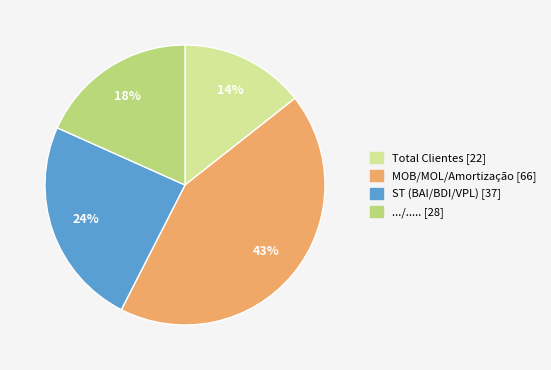

Approximately how many times larger is the value at MOB/MOL/Amortização [66] compared to ST (BAI/BDI/VPL) [37]?

1.8